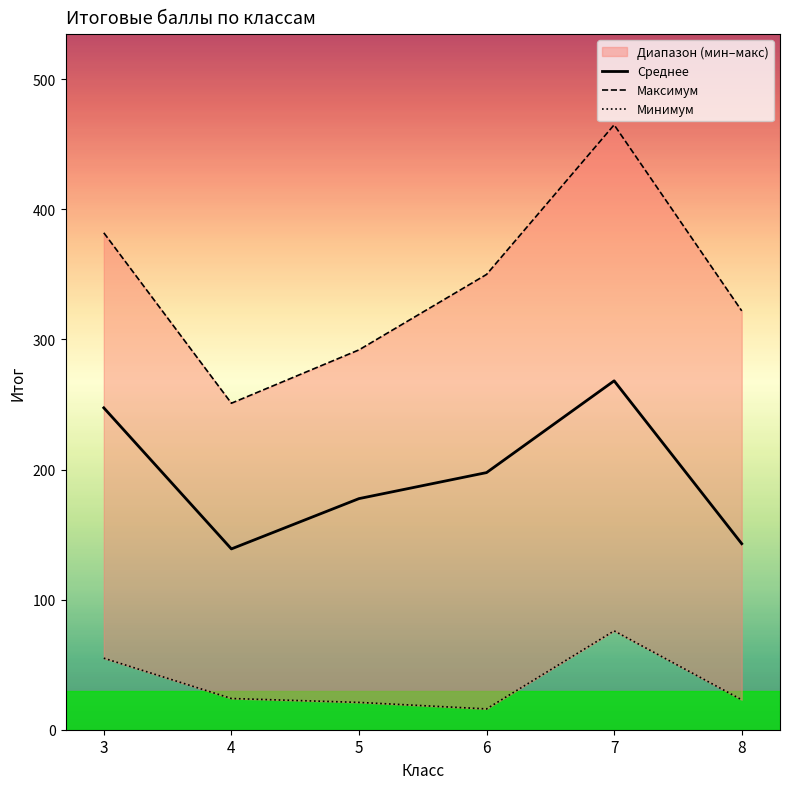

True or false: Среднее has more than 1 interior local peaks.

False